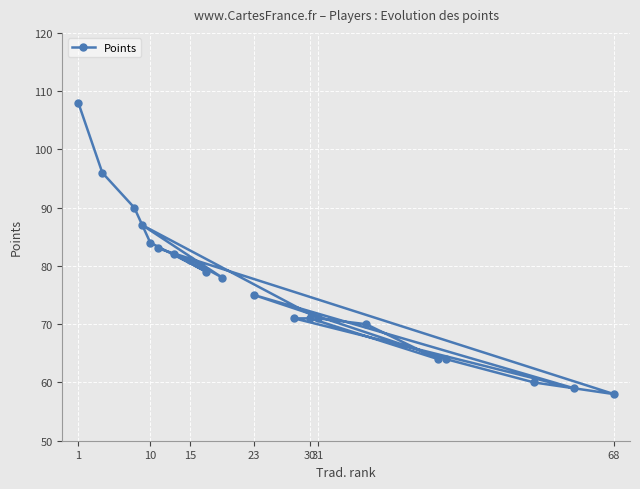

Count the number of values greater than 78.

9